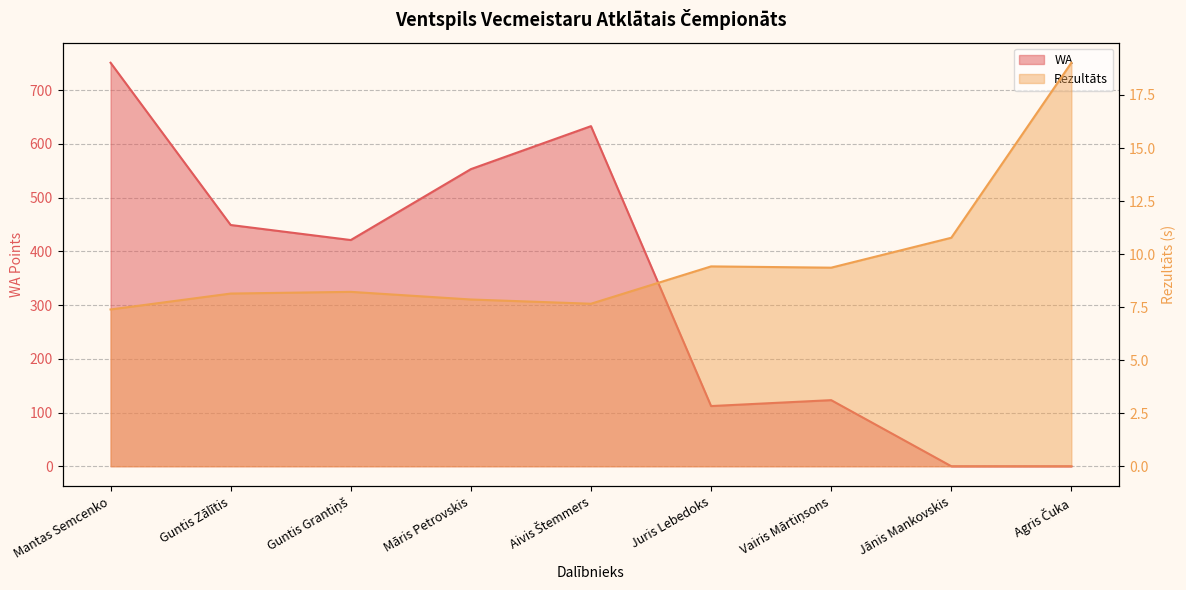

List the labels in order of WA value, largest first.

Mantas Semcenko, Aivis Štemmers, Māris Petrovskis, Guntis Zālītis, Guntis Grantiņš, Vairis Mārtiņsons, Juris Lebedoks, Jānis Mankovskis, Agris Čuka